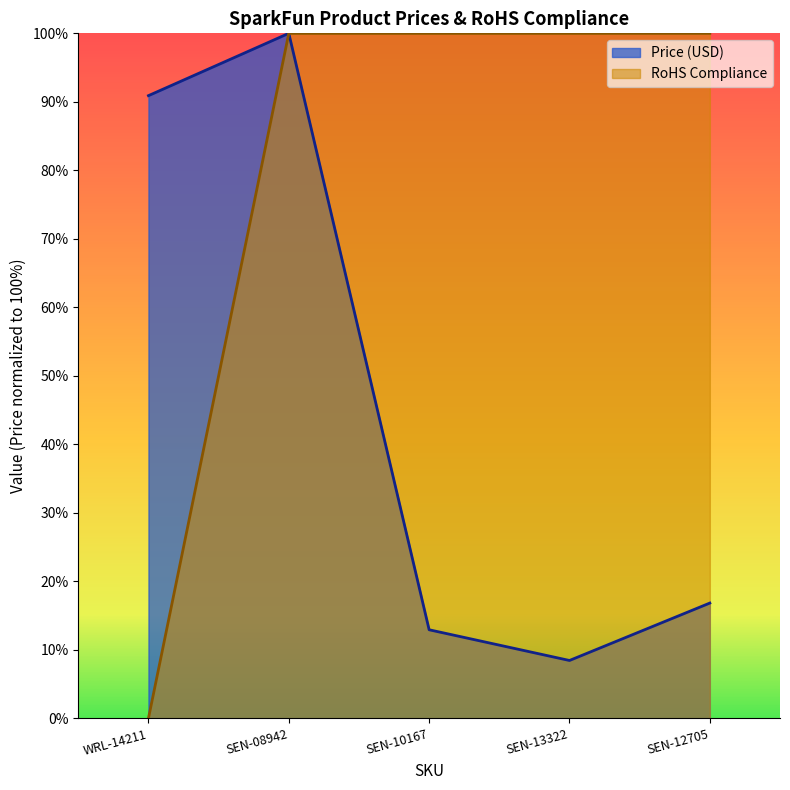

True or false: RoHS Compliance has a value of 36.0 at WRL-14211.

False